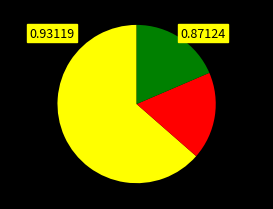

Does any single category account for the majority?

Yes